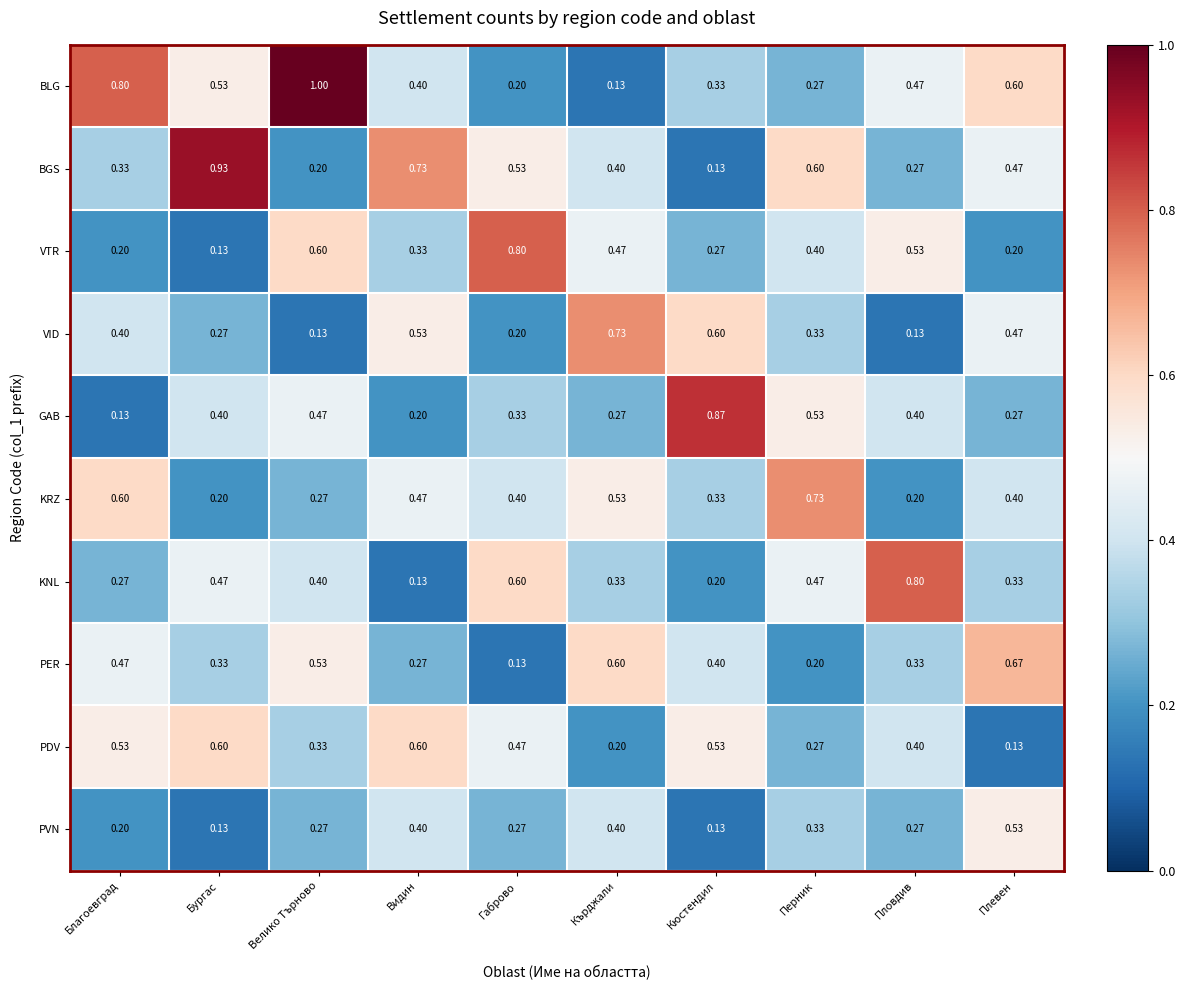

Which series has the largest total across all categories?

BLG